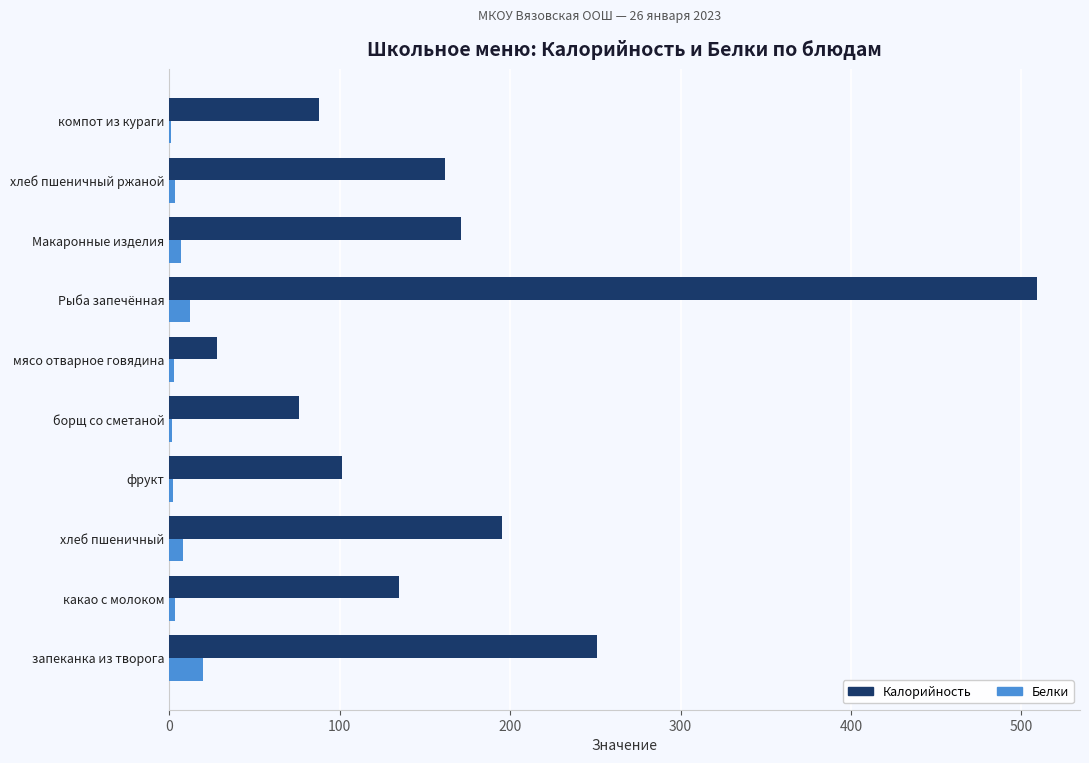

True or false: Калорийность has a value of 103.8 at борщ со сметаной.

False